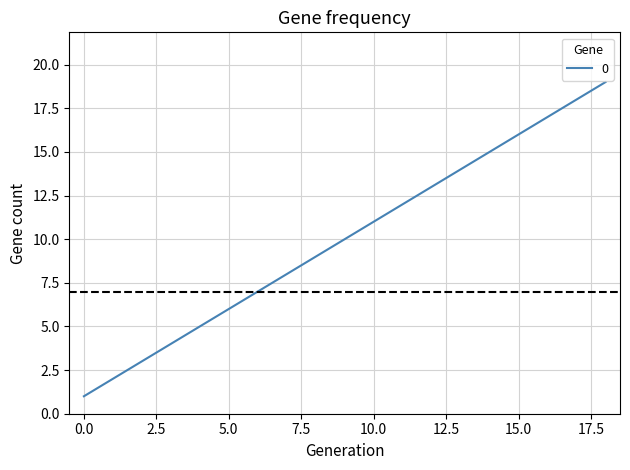

Reading left to right, extract all data points from this chart.

1	2	3	4	5	6	7	8	9	10	11	12	13	14	15	16	17	18	19